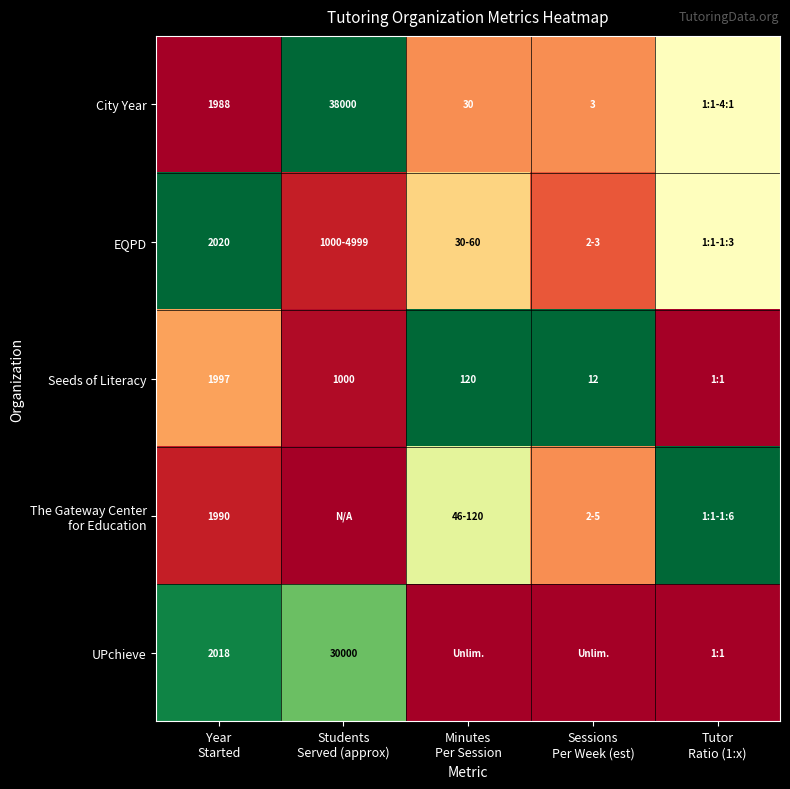

Where is UPchieve nearest to the value 0?

Minutes Per Session